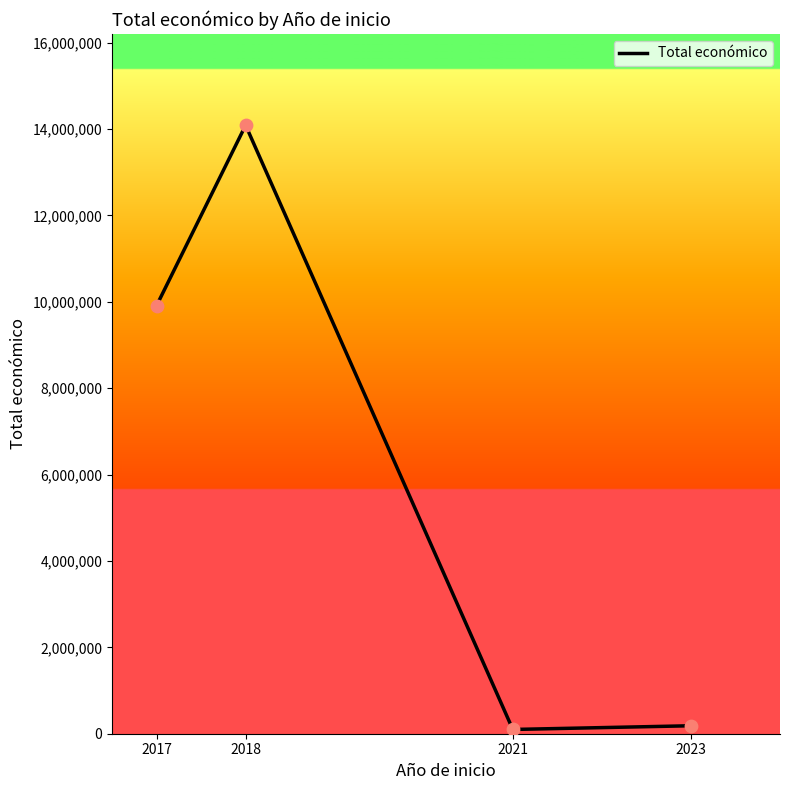

Between 2017 and 2023, which is larger?

2017